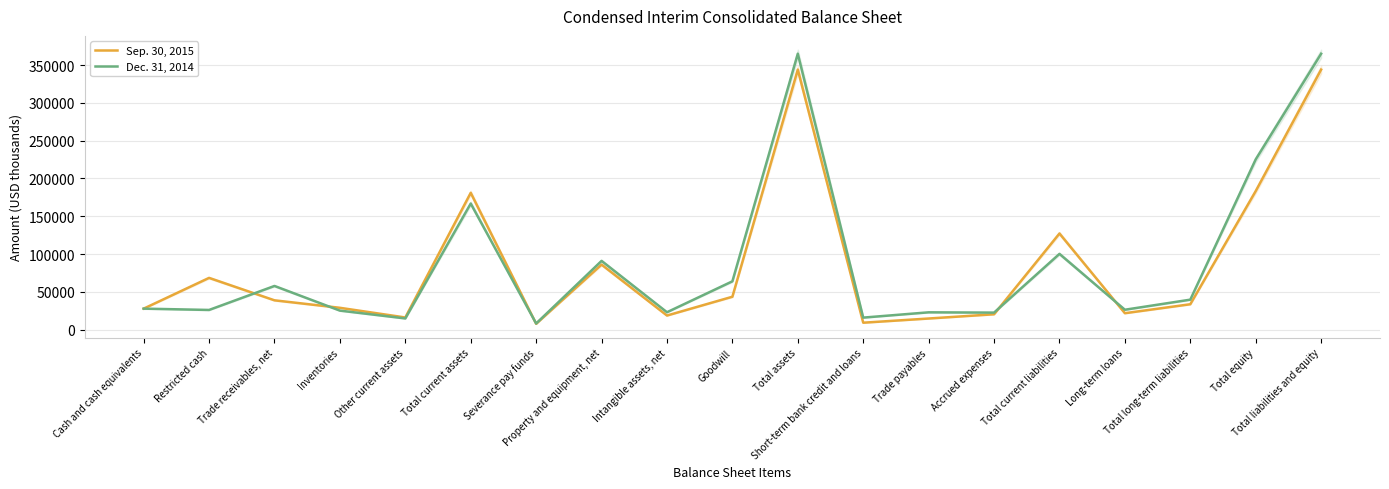

What value does the Sep. 30, 2015 series have at Trade receivables, net?

38731